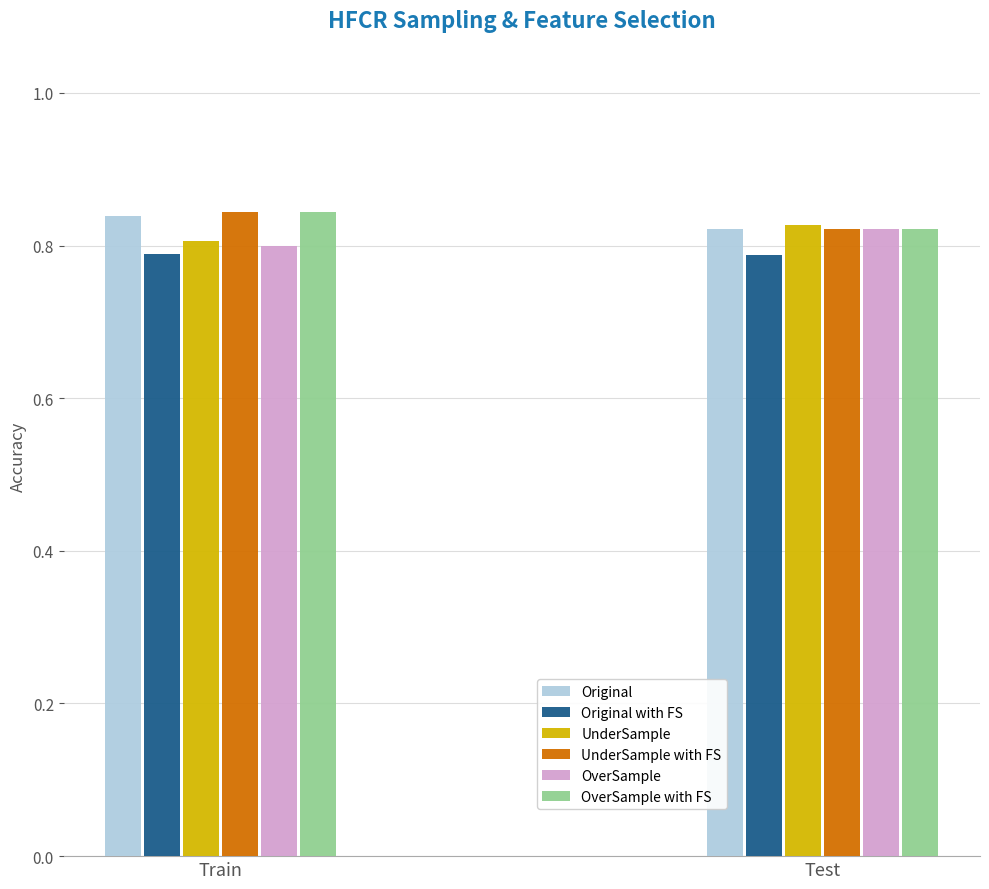

Where is UnderSample nearest to the value 0?

Train